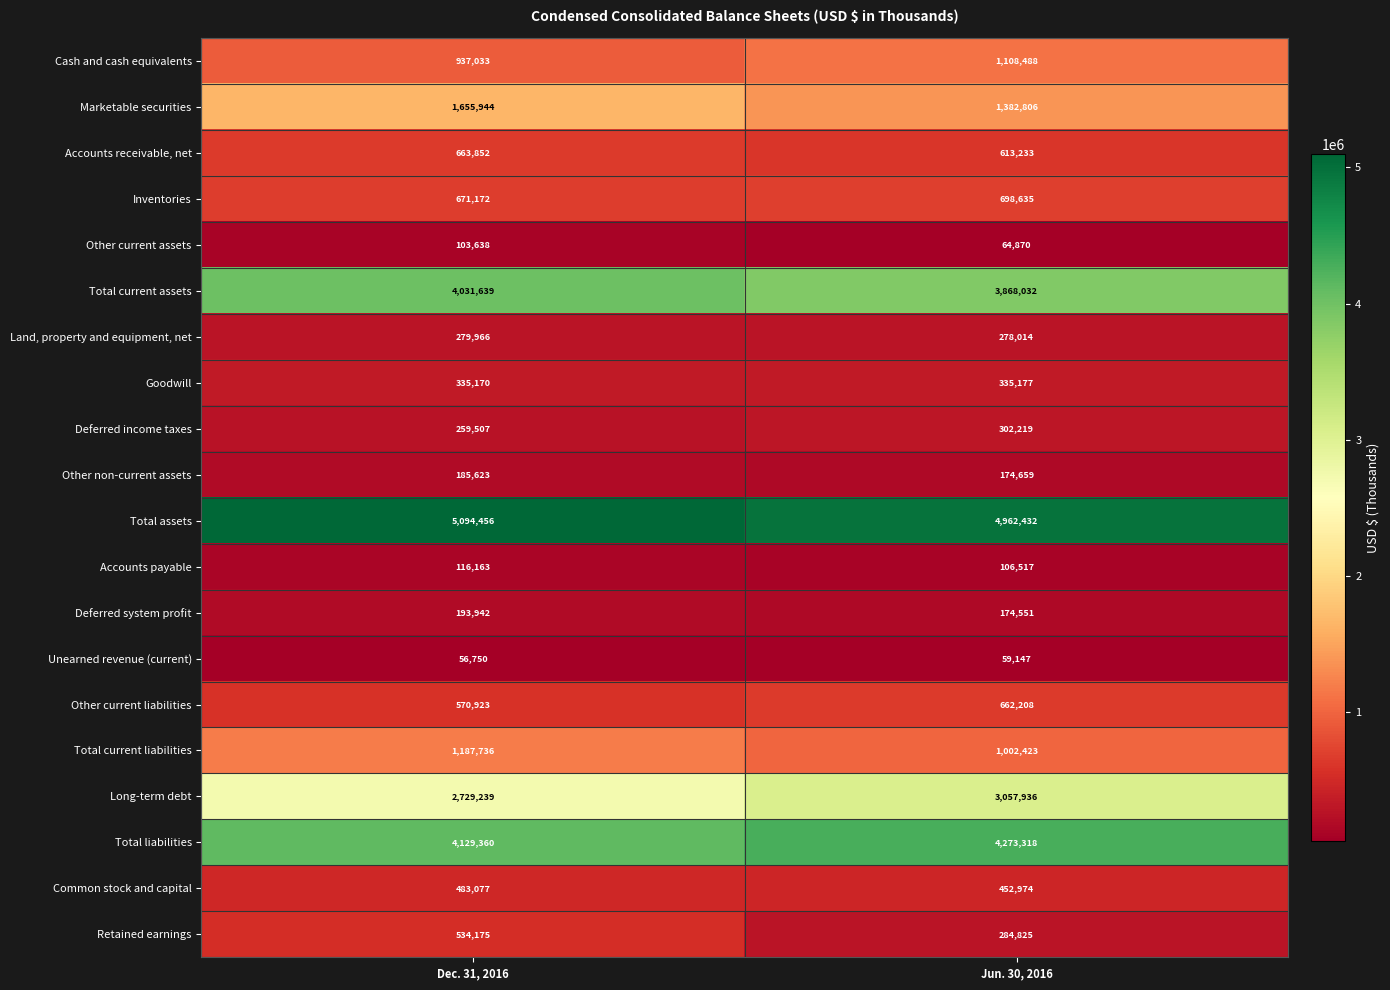

The Marketable securities series shows 1655944 at Dec. 31, 2016. True or false?

True